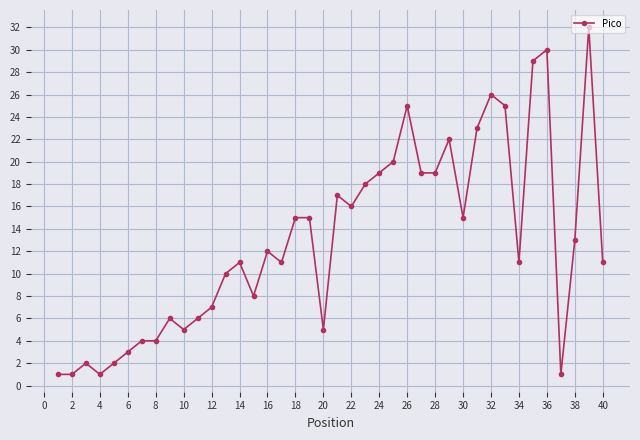

True or false: there are more than 1 points higher than both neighbors.

True